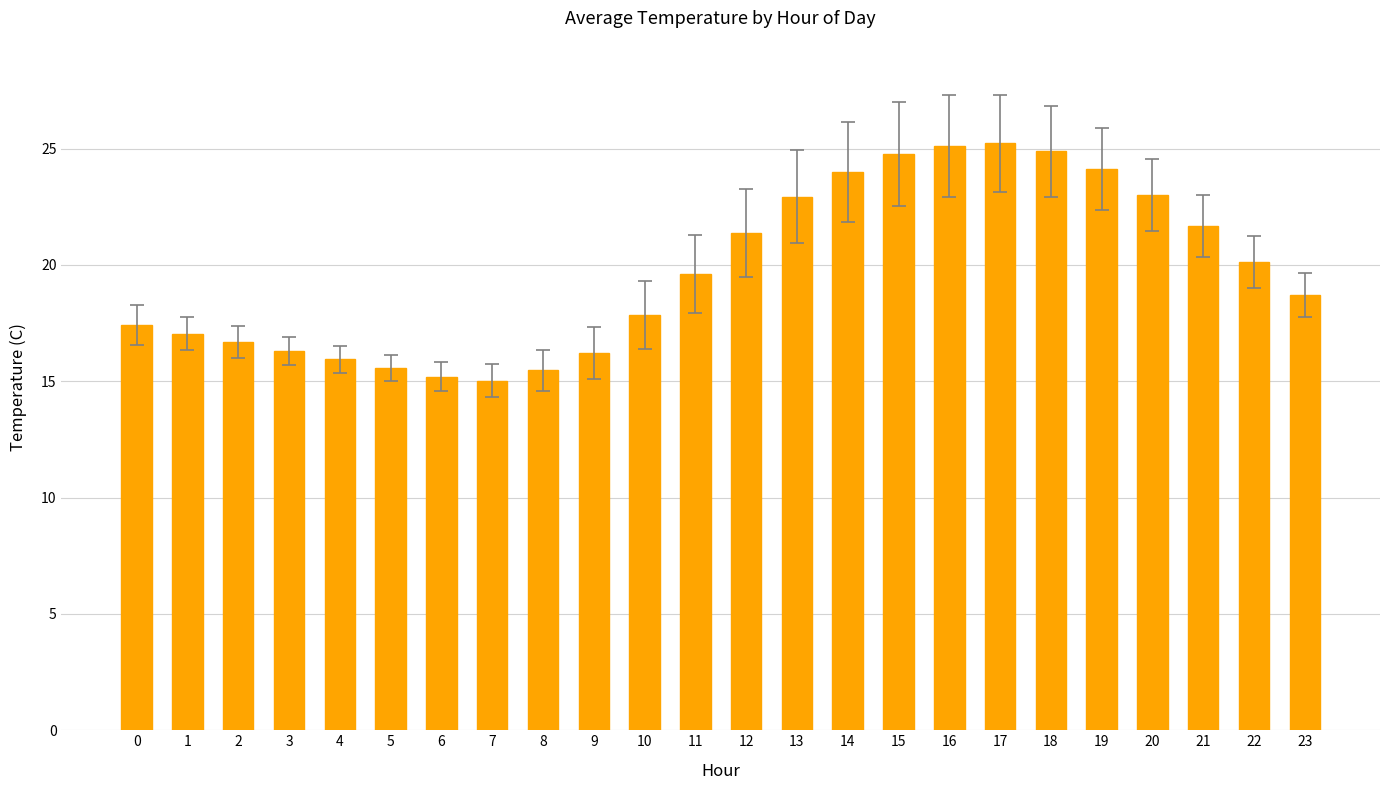

What is the minimum value shown in the chart?

15.0